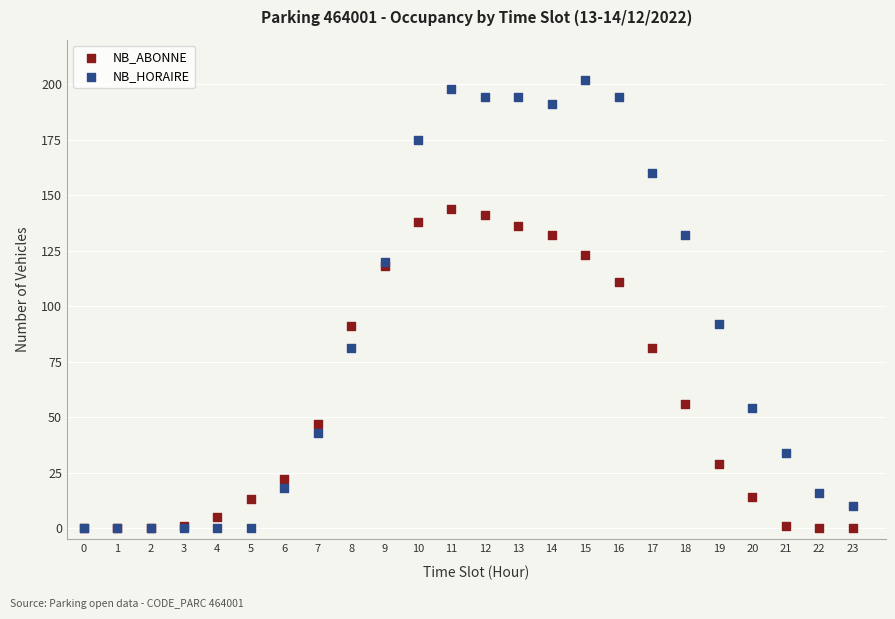

What are all the series names shown in the legend?

NB_ABONNE, NB_HORAIRE